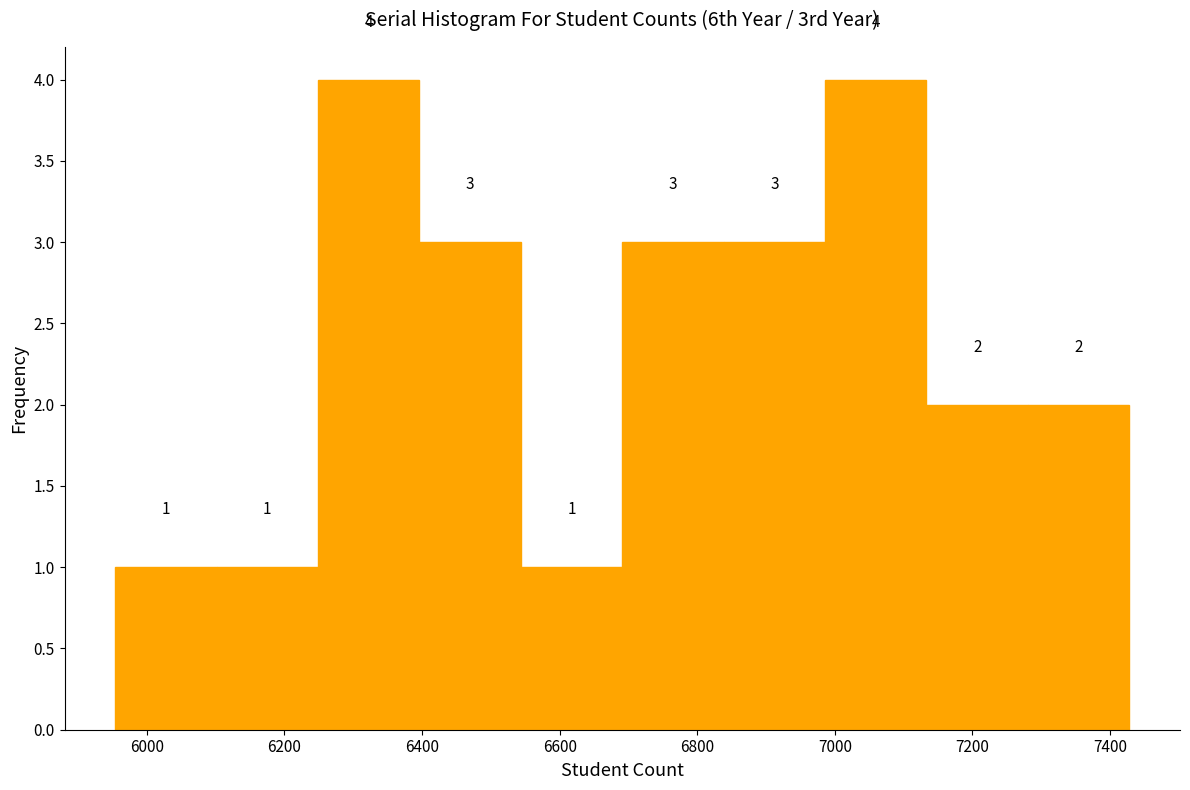

How tall is the bar that spans 5960 to 6100 on the x-axis? The bar edges are not printed on the chart, so give them approximately, as read against the axis.

1